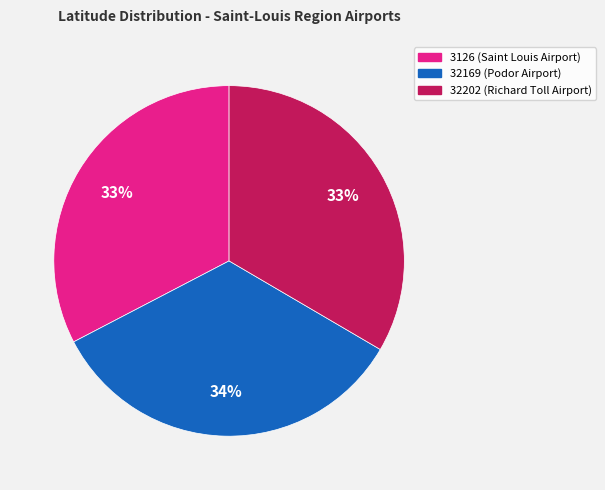

True or false: 32169 (Podor Airport) accounts for 34% of the total.

True